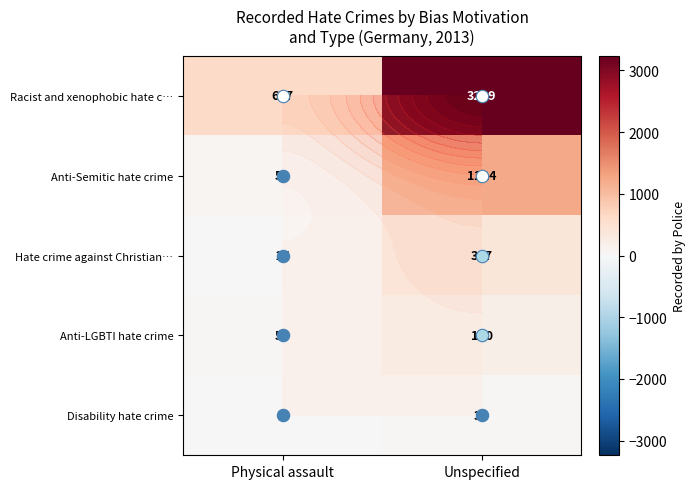

What is the sum of all Racist and xenophobic hate c… values?

3856